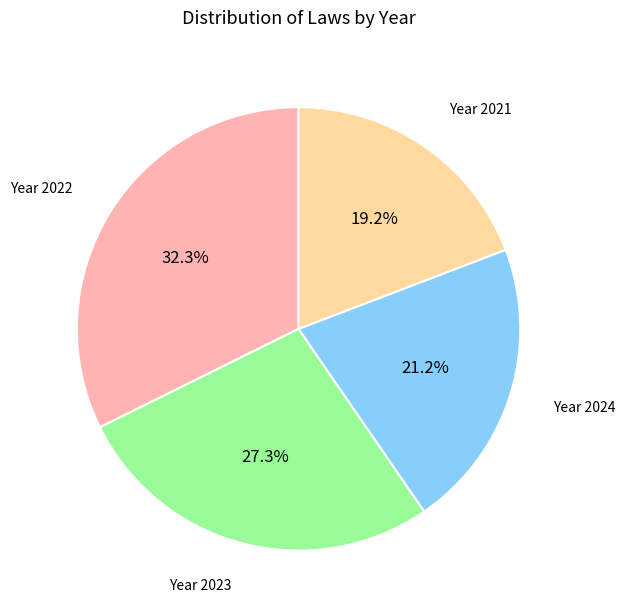

How many segments does this pie chart have?

4